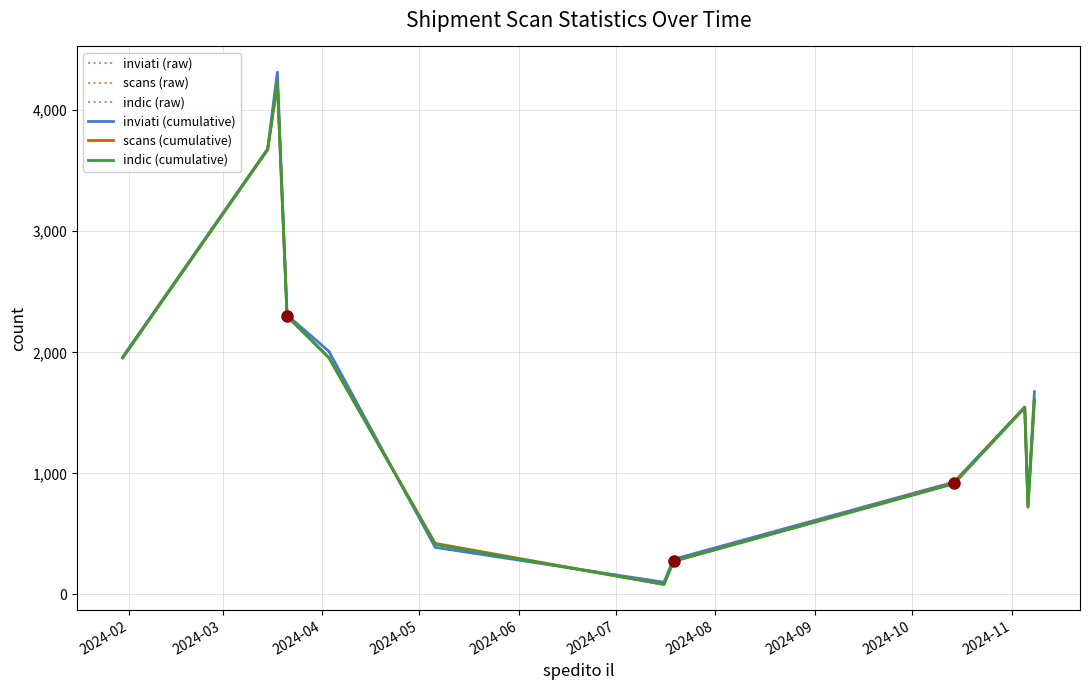

What is the lowest value of the inviati (cumulative) series?

101